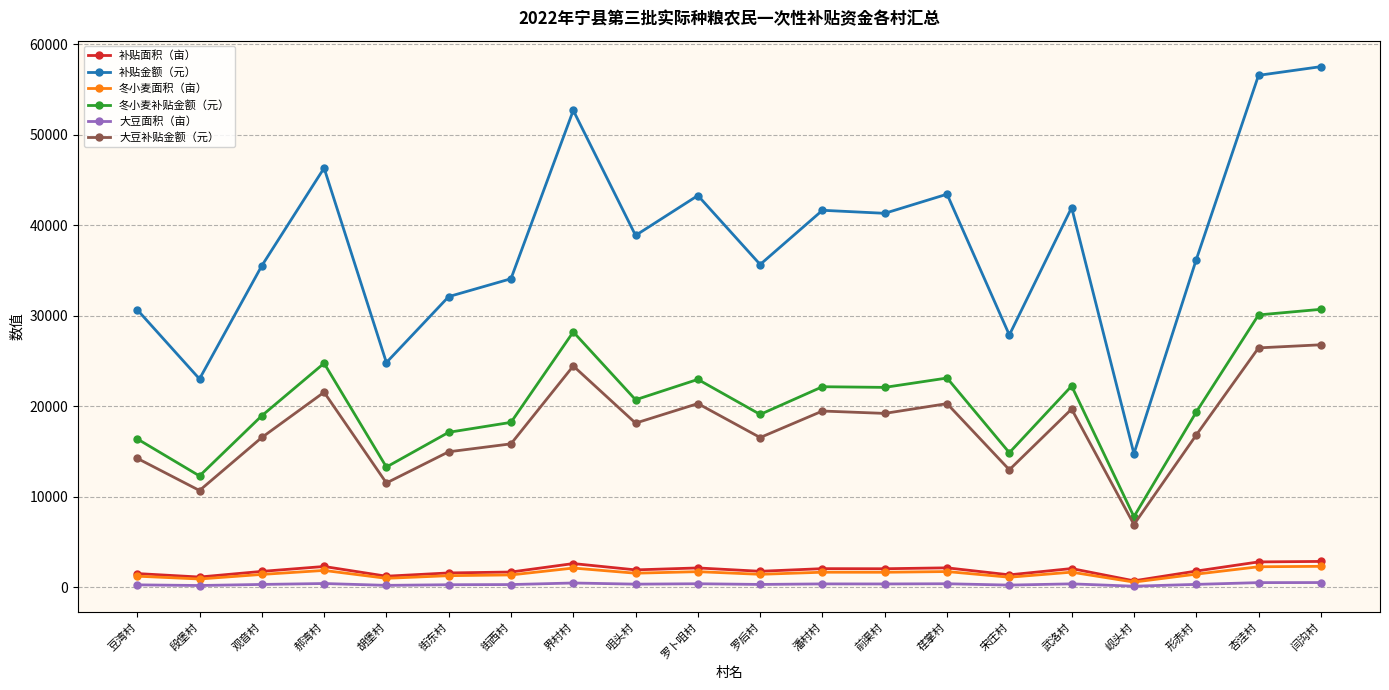

Is it true that 大豆补贴金额（元） equals 10708.3 at 段堡村?

True